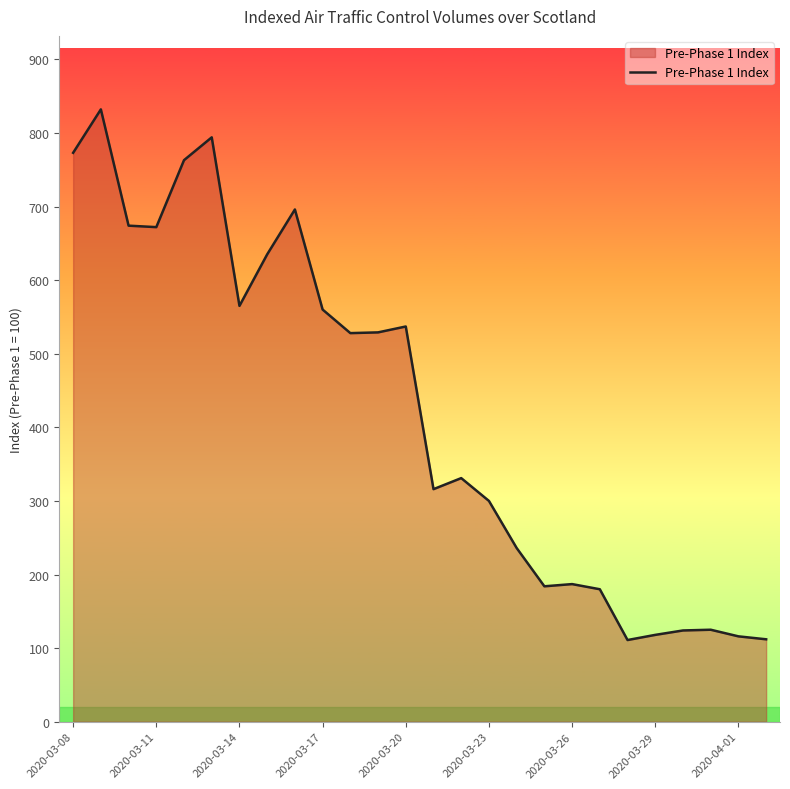

What is the greatest value displayed?

832